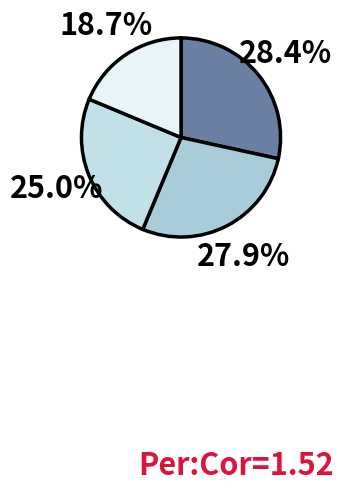

Which slice is the smallest?

Horry County